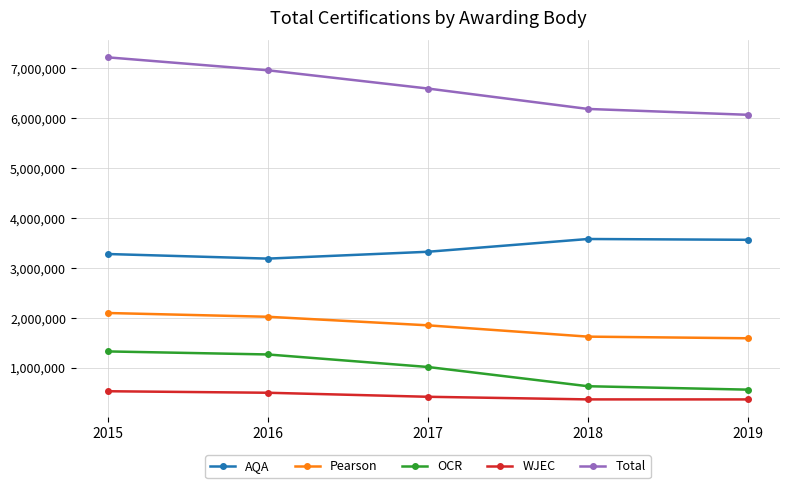

How many categories are shown in the chart?

5